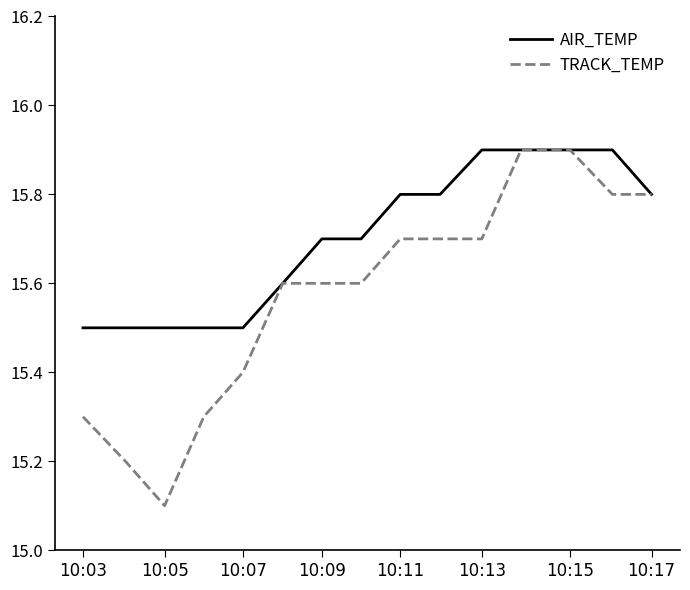

Which series has the largest total across all categories?

AIR_TEMP